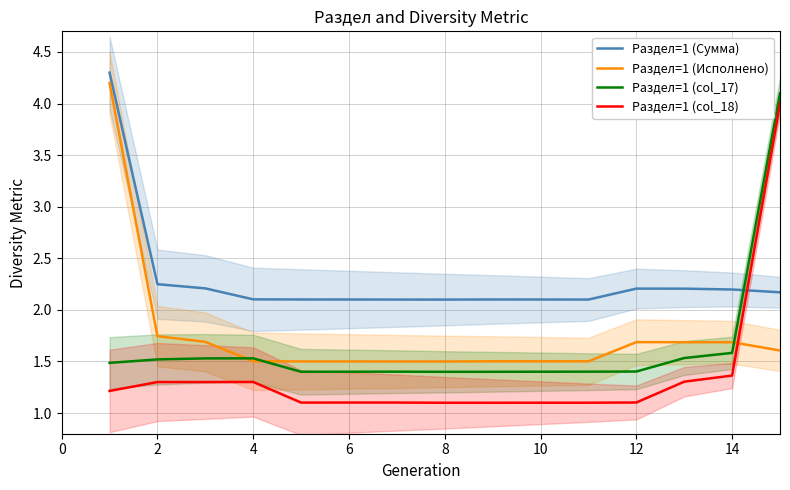

Which series has the widest spread of values?

Раздел=1 (col_18)